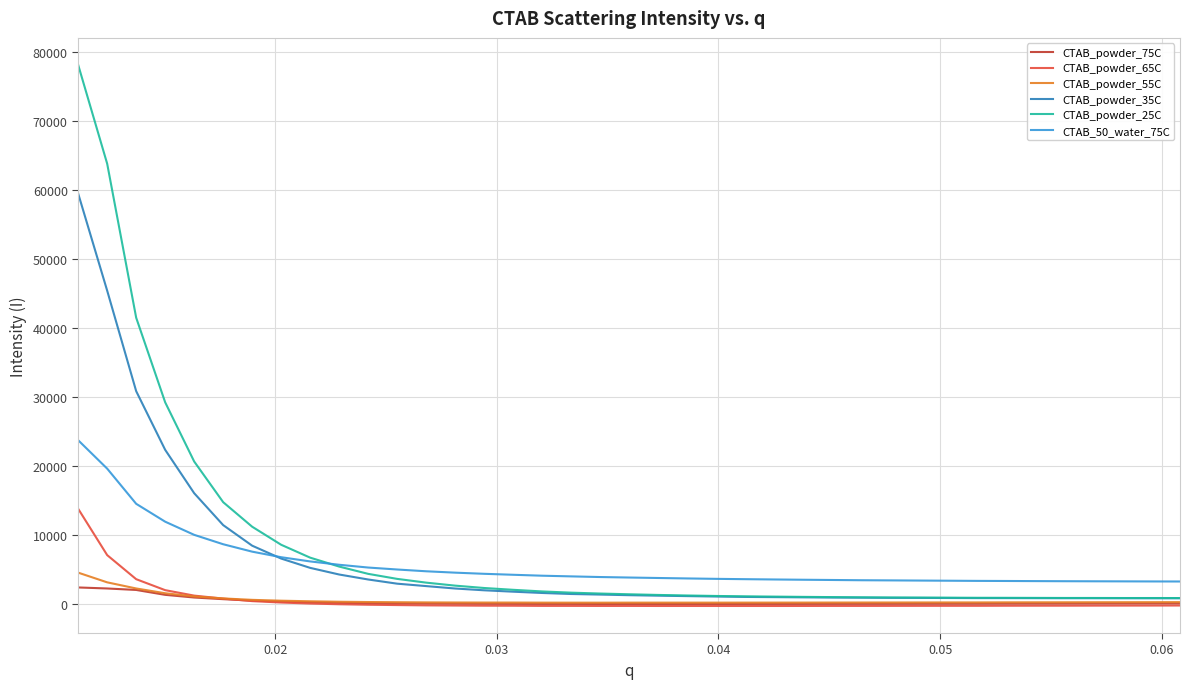

True or false: CTAB_50_water_75C and CTAB_powder_75C intersect in this chart.

False